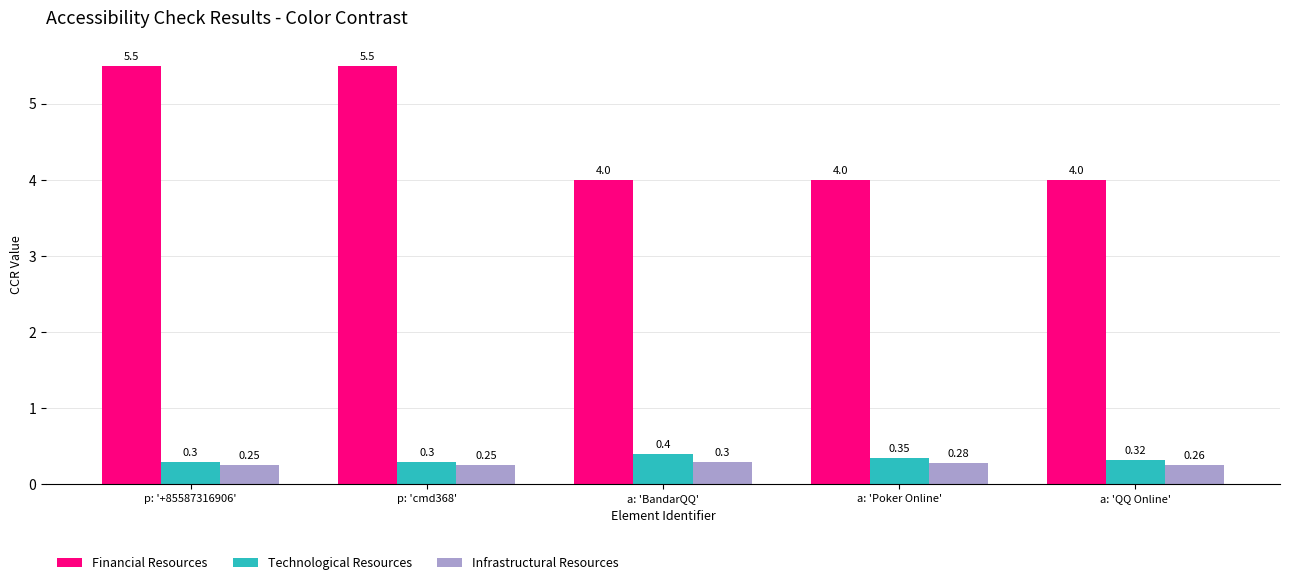

At how many categories does at least one series exceed 1?

5